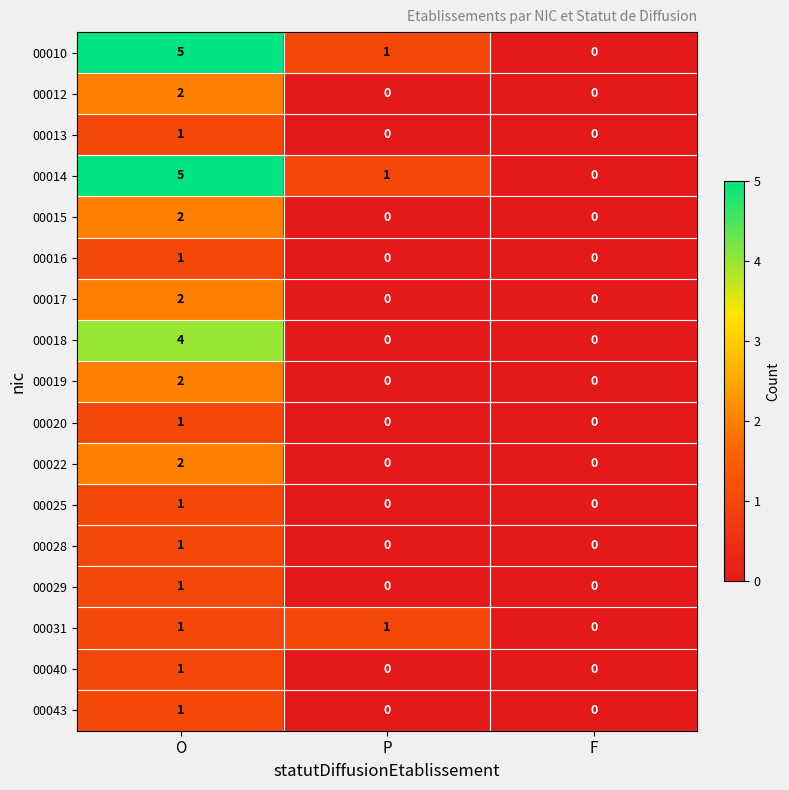

What is the difference between the 00018 values at P and O?

4